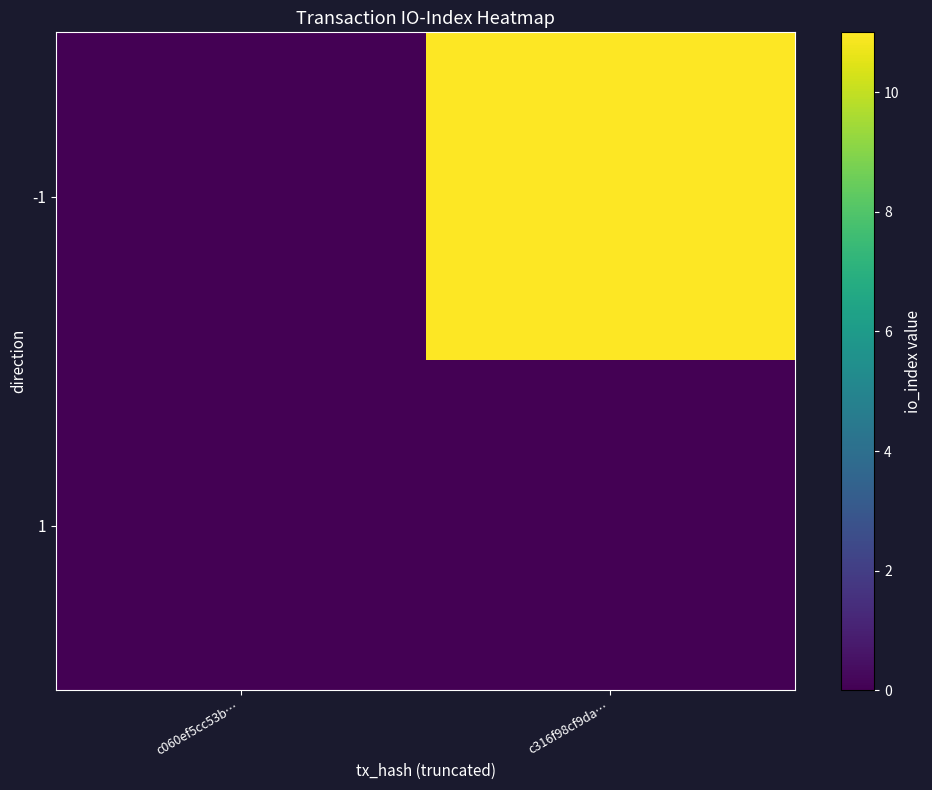

Between c316f98cf9da… and c060ef5cc53b…, which is larger?

c316f98cf9da…